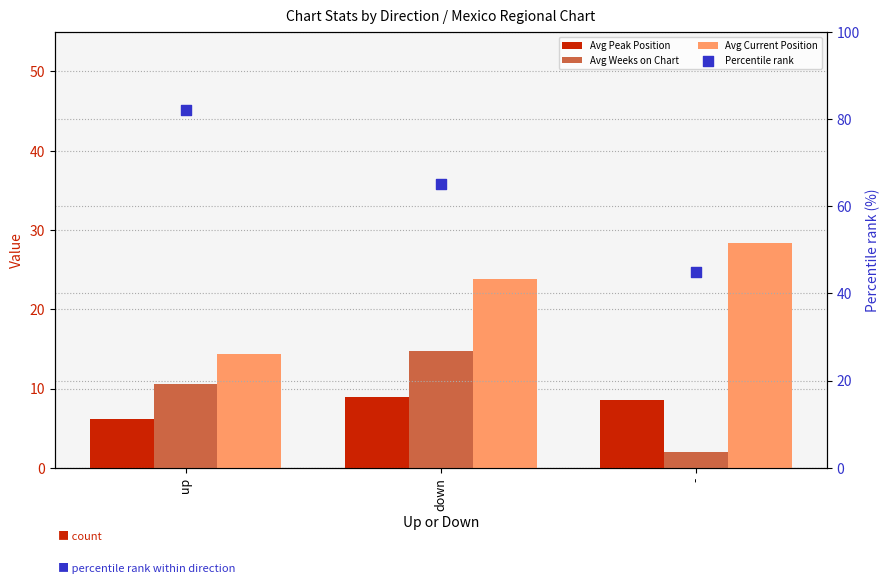

What is the total value across all series at up?

113.2